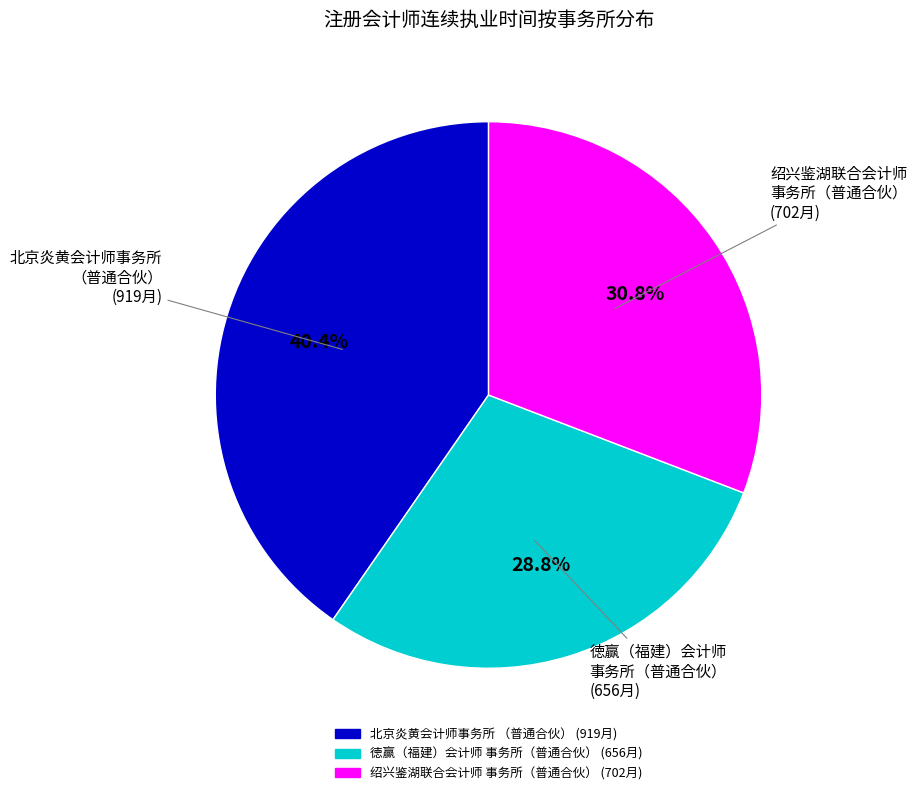

Is there any slice that represents more than half of the pie?

No